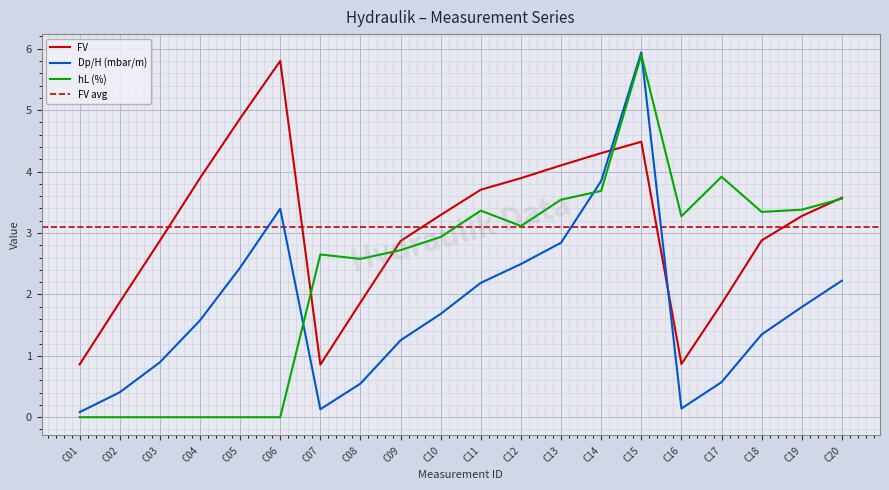

How many values in the hL (%) series are below 3?

10